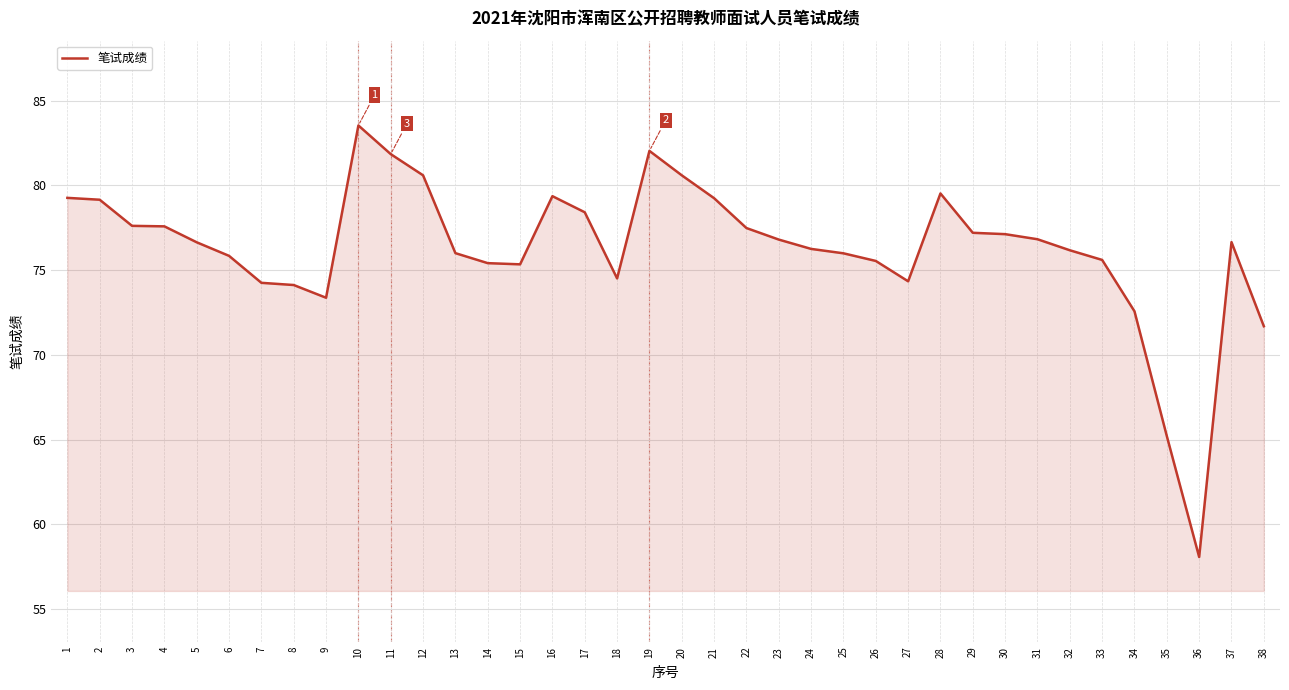

The chart shows a value of 33.6 at 18. True or false?

False